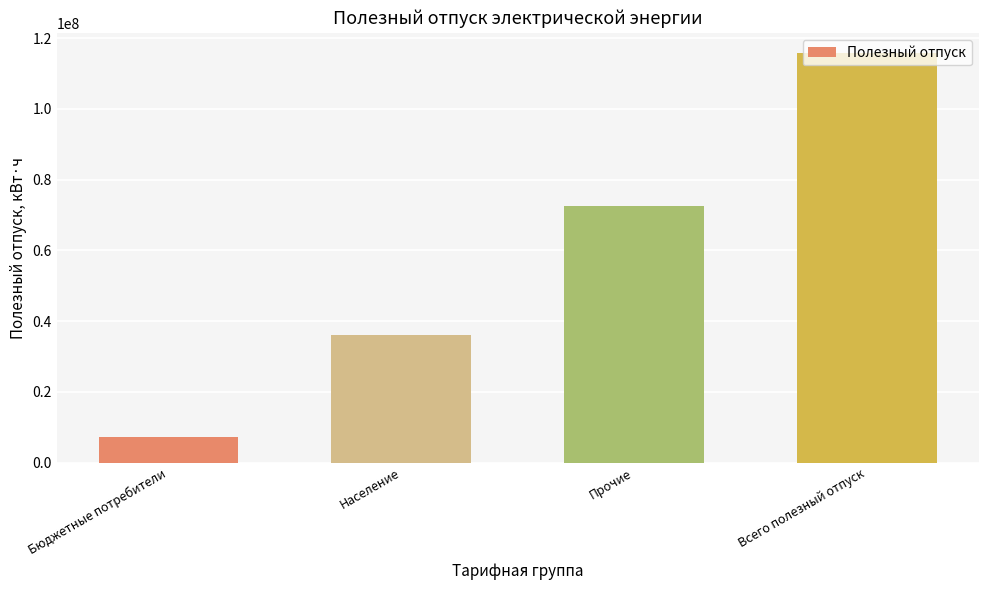

What is the maximum value shown in the chart?

115750232